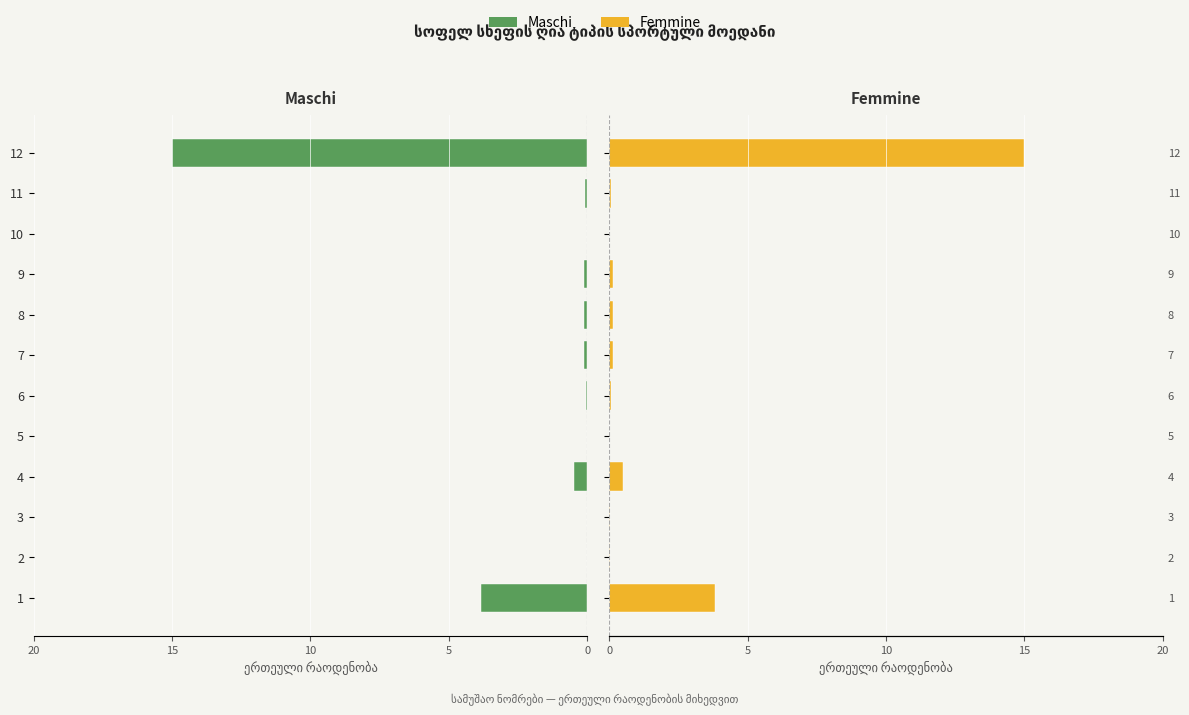

What is the value of the Femmine bar at the 7th from the left?

0.1